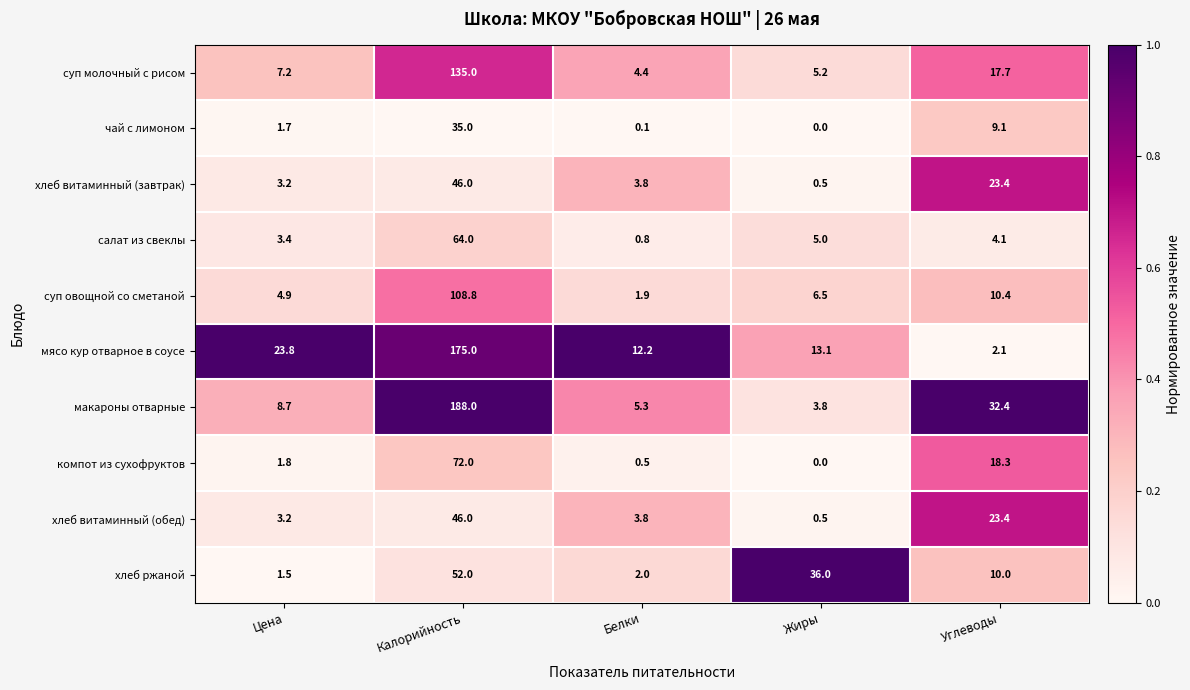

What is the difference between the highest and lowest values at Белки?

12.1